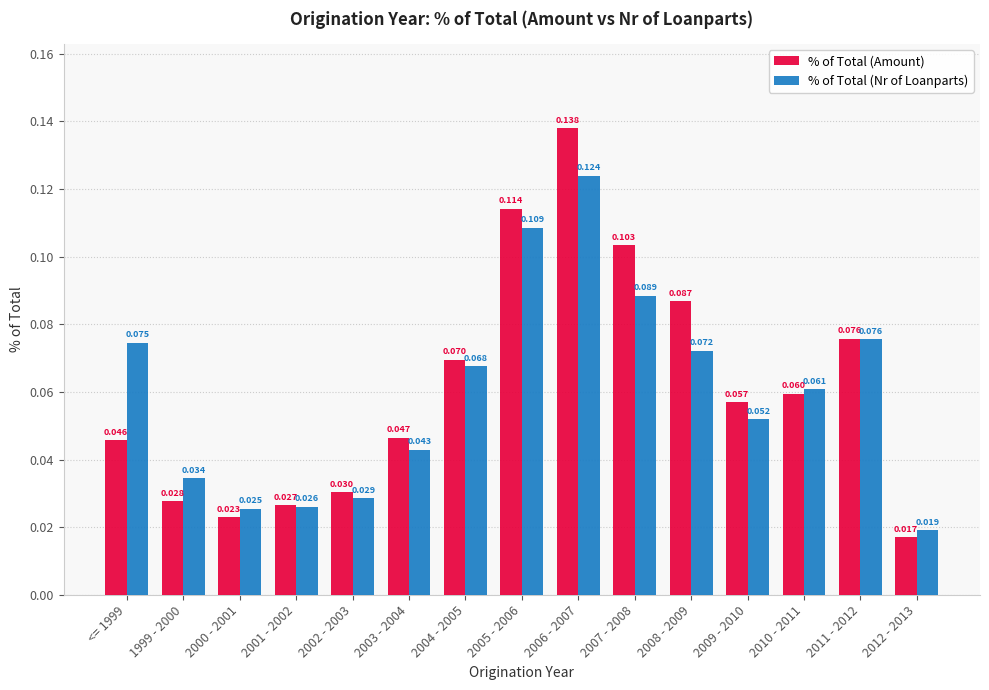

What position from the left is 2003 - 2004?

6